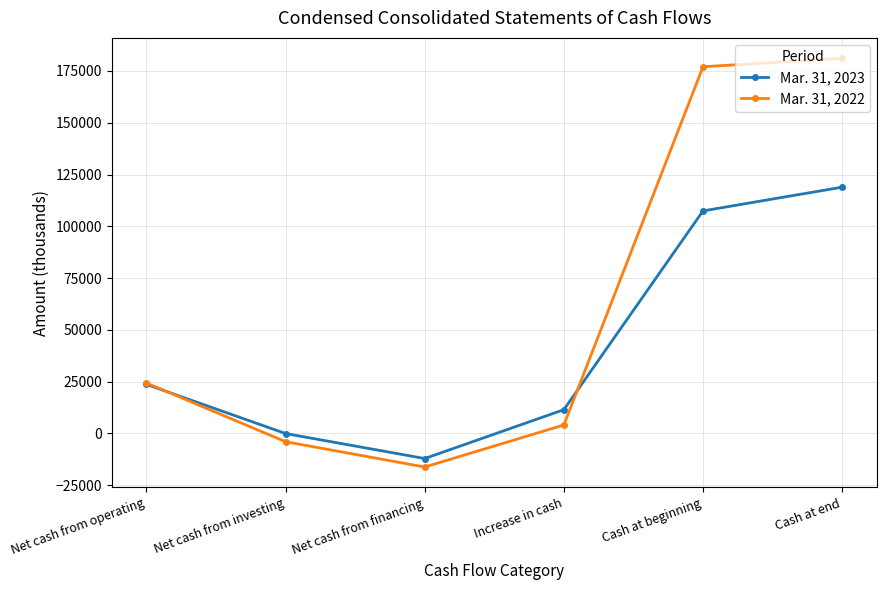

Which series changed the most between Net cash from operating and Cash at end?

Mar. 31, 2022